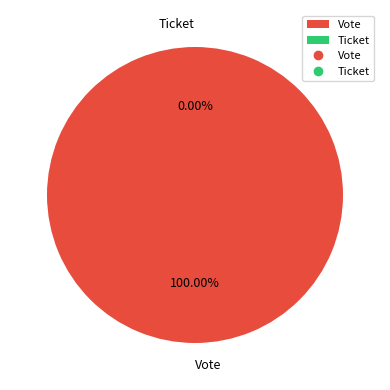

Does Ticket account for over 50% of the chart?

No